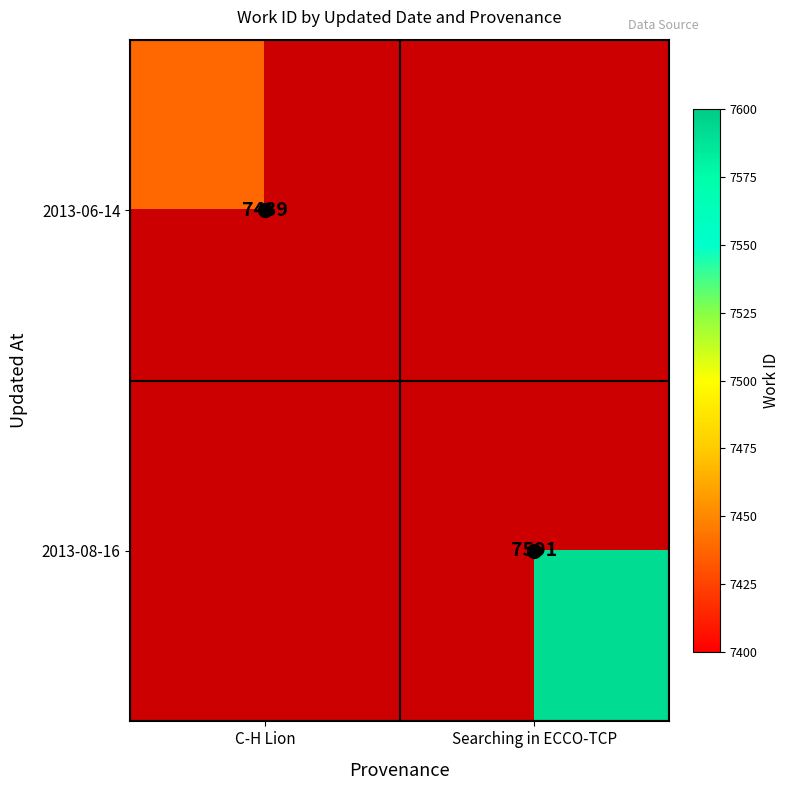

The value of 2013-06-14 at C-H Lion is 3878. True or false?

False